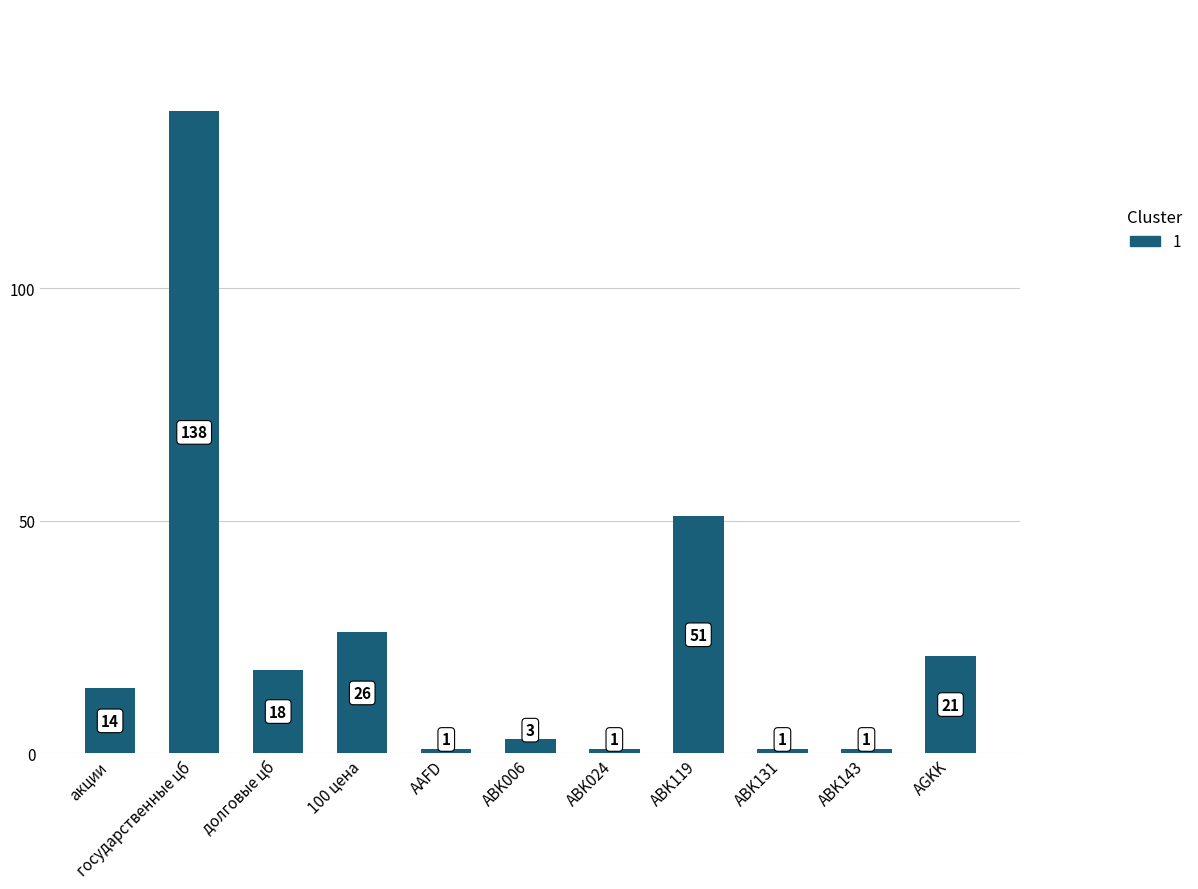

The chart shows a value of 26 at 100 цена. True or false?

True